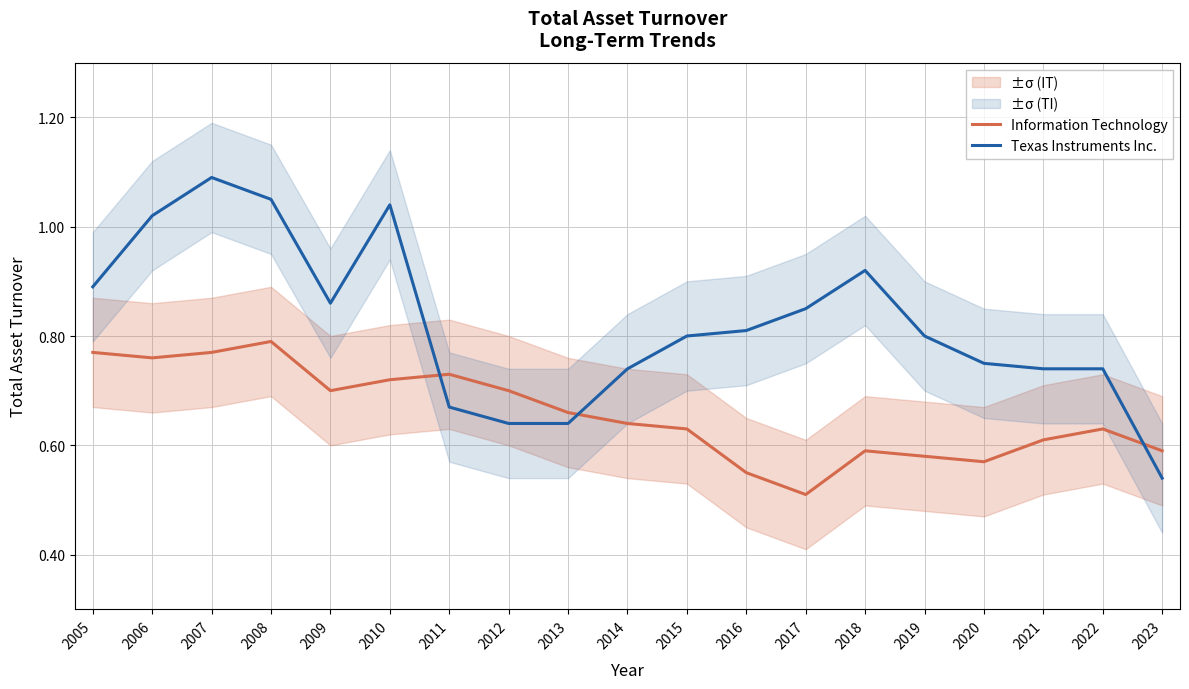

Reading left to right, transcribe all the data shown in this chart.

Information Technology: 0.8	0.8	0.8	0.8	0.7	0.7	0.7	0.7	0.7	0.6	0.6	0.6	0.5	0.6	0.6	0.6	0.6	0.6	0.6
Texas Instruments Inc.: 0.9	1.0	1.1	1.1	0.9	1.0	0.7	0.6	0.6	0.7	0.8	0.8	0.8	0.9	0.8	0.8	0.7	0.7	0.5